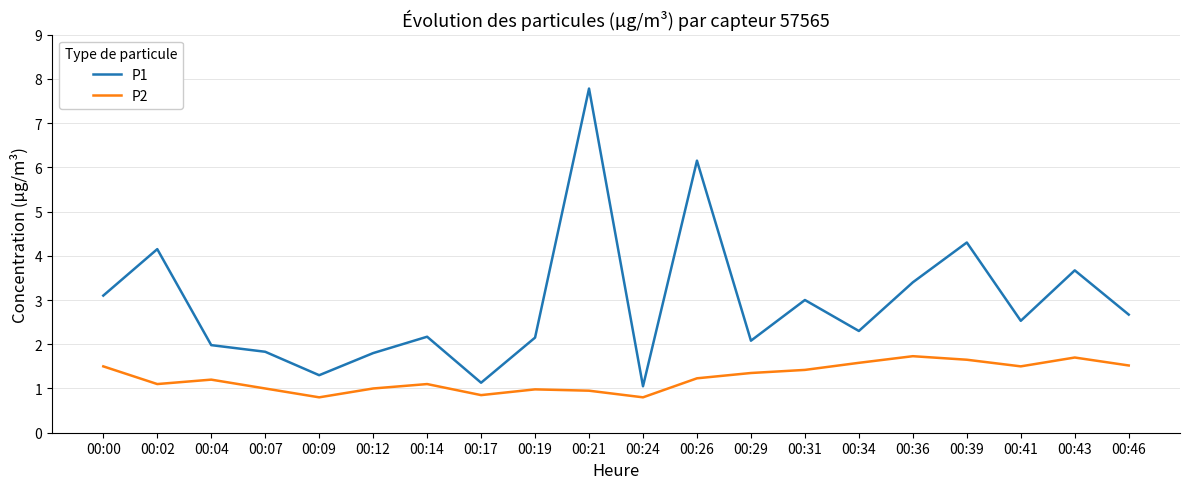

At how many categories does at least one series exceed 5?

2